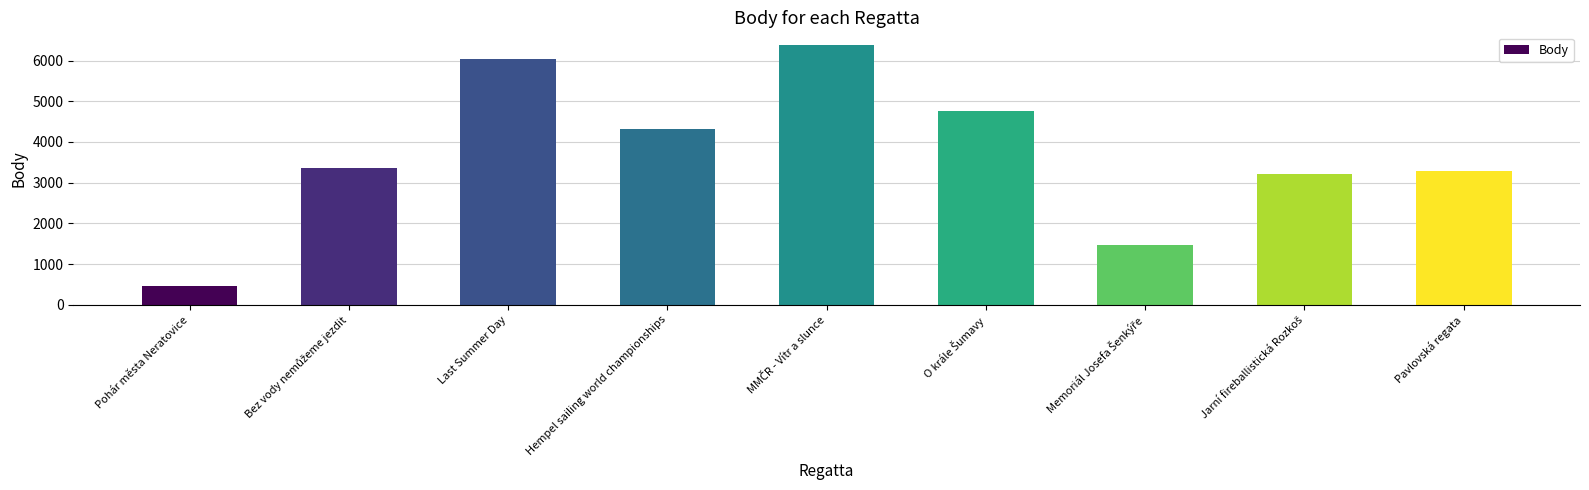

What is the minimum value shown in the chart?

452